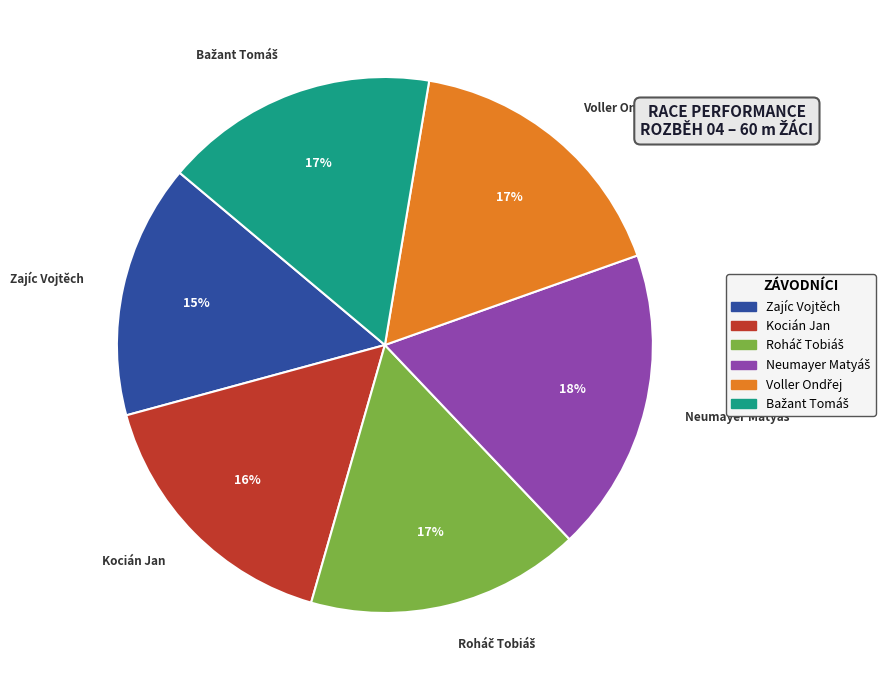

Is it true that Zajíc Vojtěch is 8% of the pie?

False